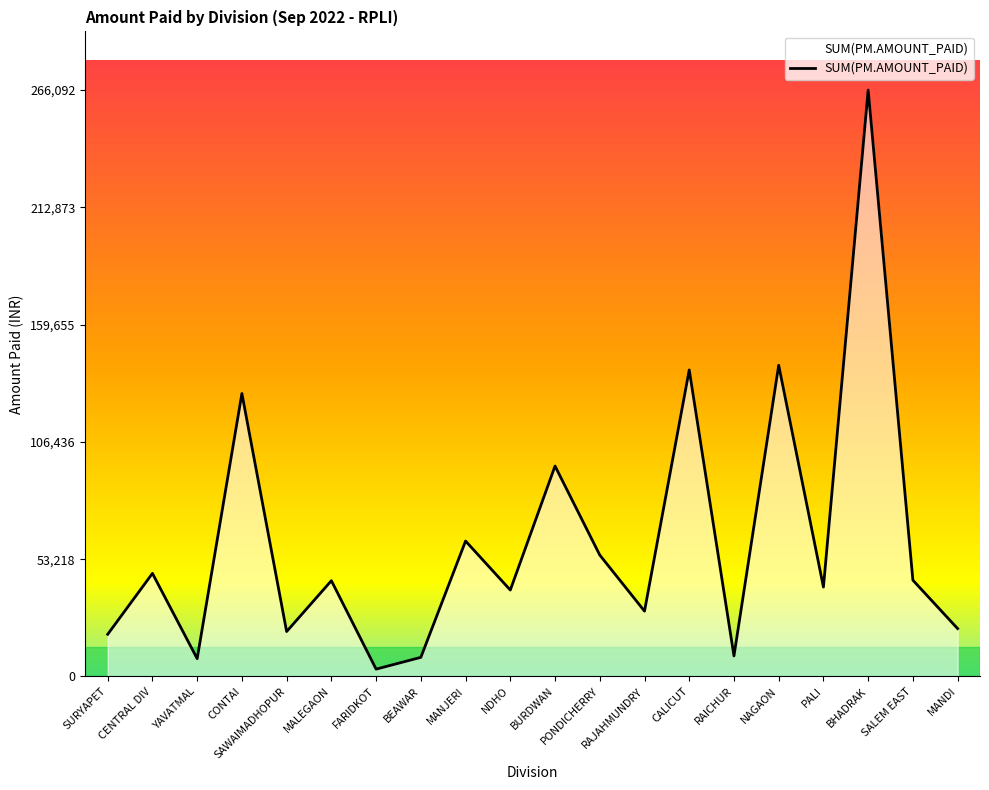

Approximately how many times larger is the value at MALEGAON compared to BHADRAK?

0.2